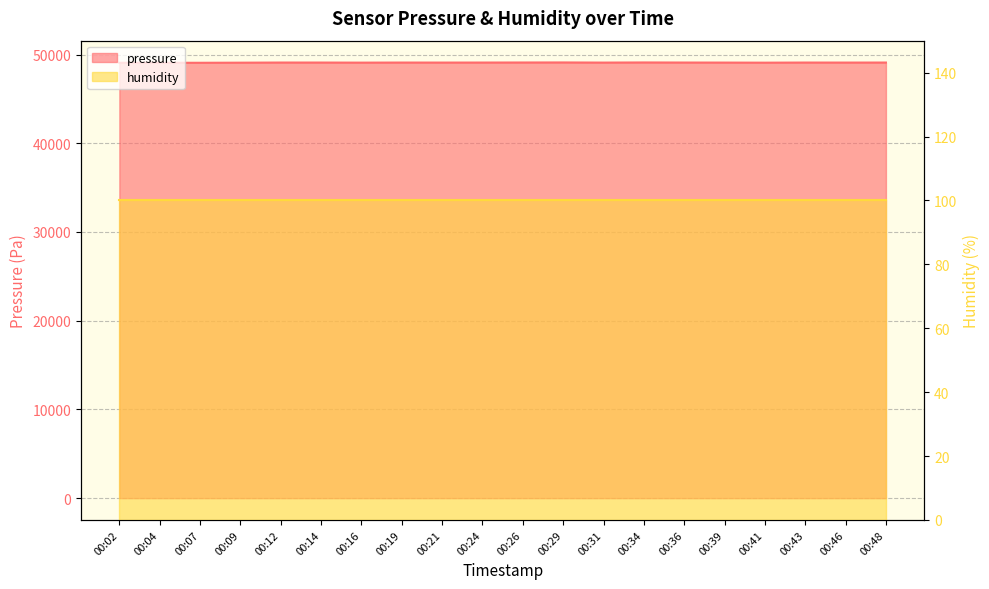

What is the sum of the values at 00:31 and 00:21?

98183.9